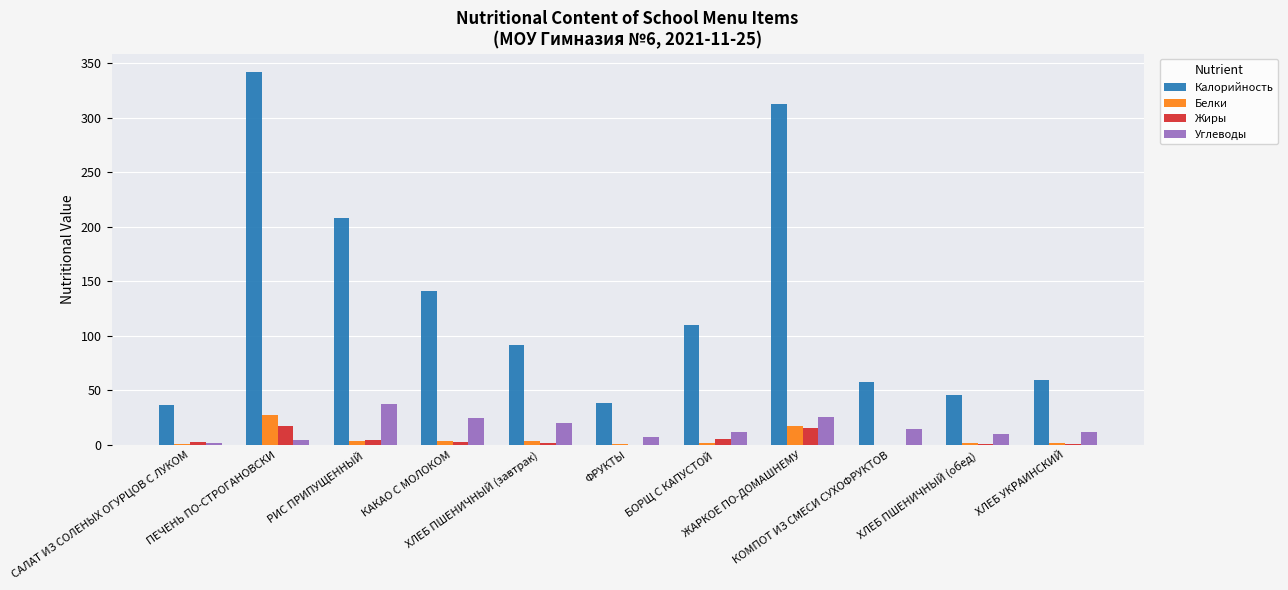

What is the sum of all Жиры values?

53.2